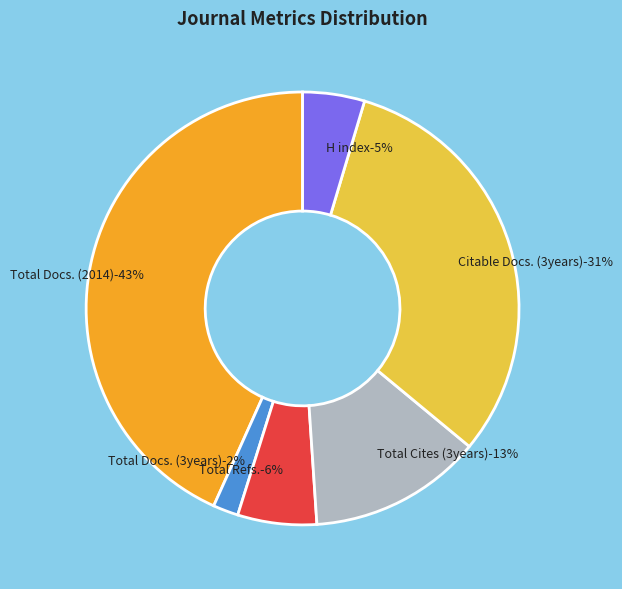

To the nearest percent, what percentage of the pie is H index?

5%